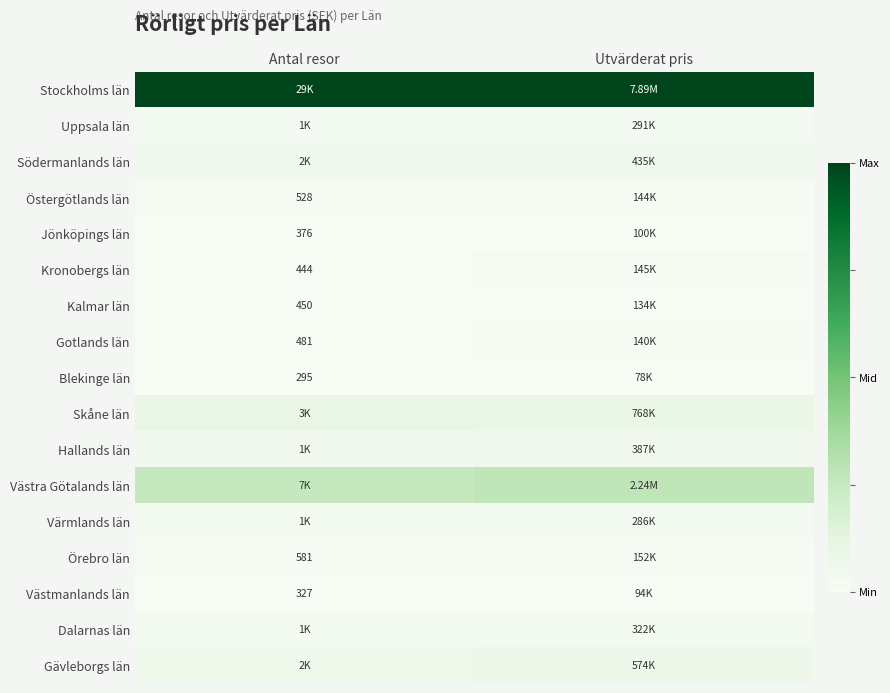

Which series has the largest total across all categories?

Stockholms län